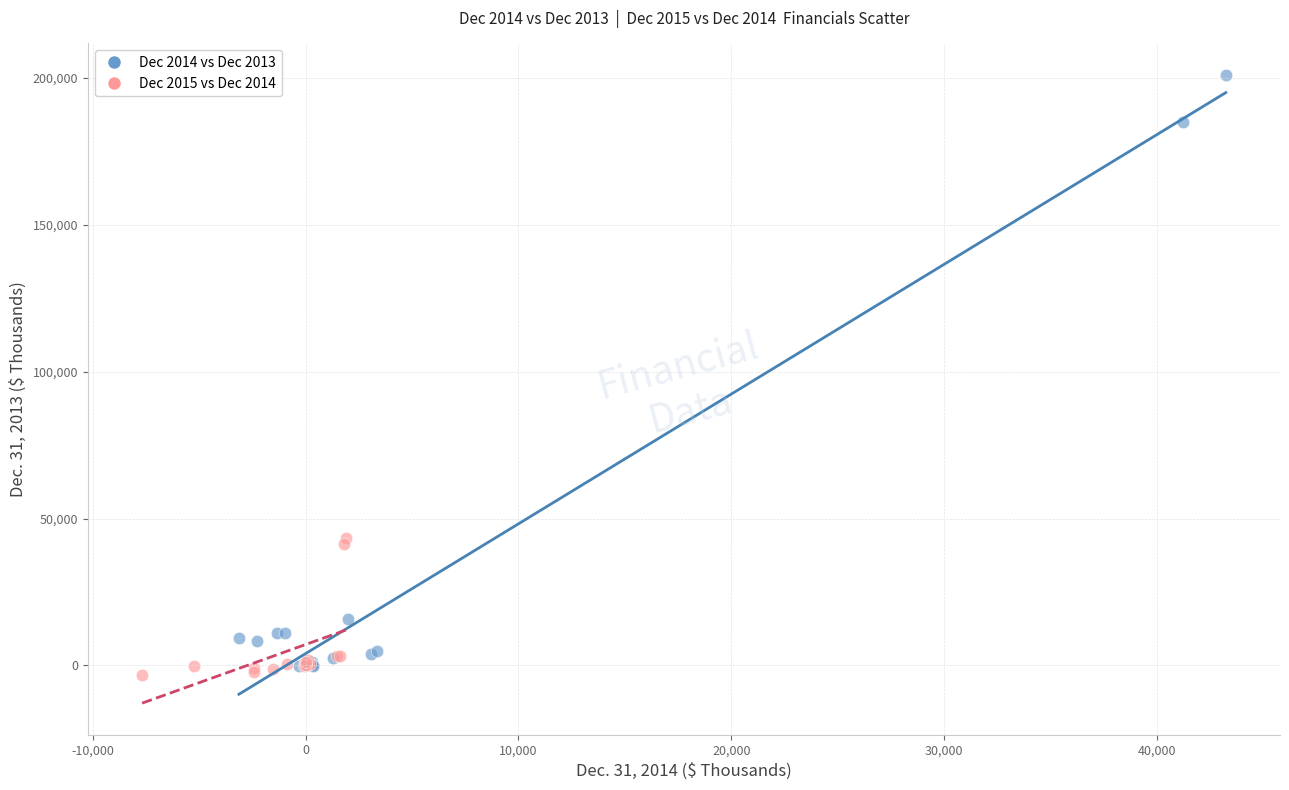

Which series has the largest Y range (max minus min)?

Dec 2014 vs Dec 2013